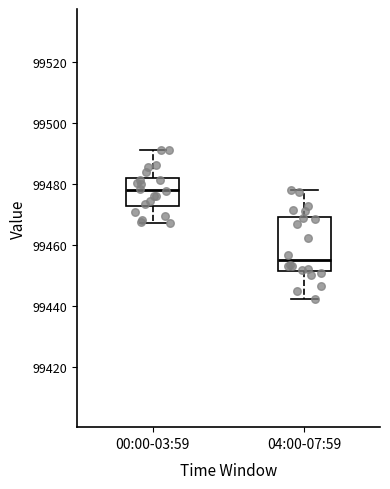

Reading left to right, read every box against the y-axis: the position of its median line, the range the box covers, and the ends of its whiskers. The values are not printed on the chart, so give them approximately, as read against the axis.

00:00-03:59: median 99478, box 99472 to 99482, whiskers 99468 to 99492
04:00-07:59: median 99456, box 99452 to 99470, whiskers 99442 to 99478